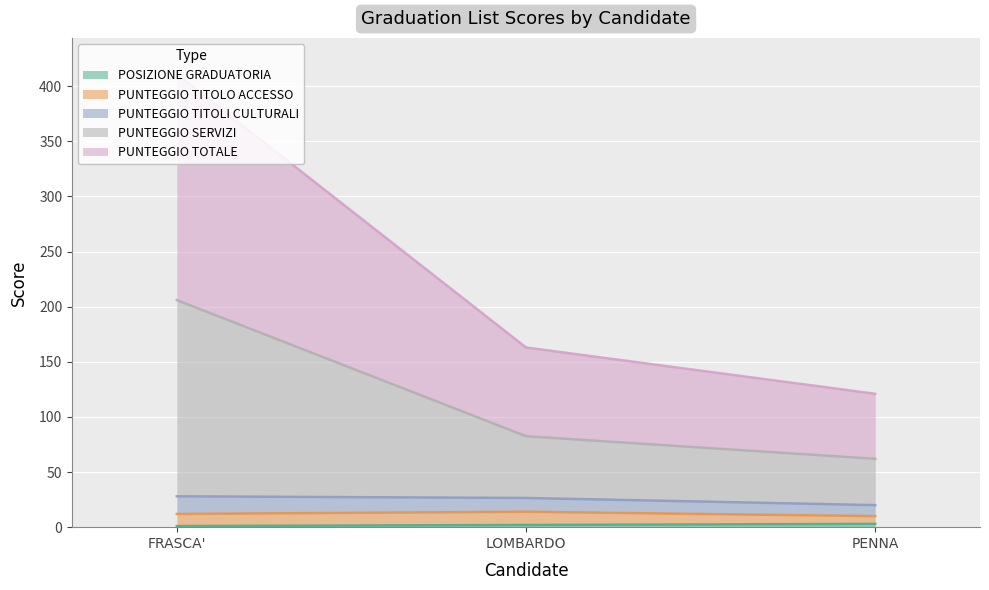

At which category is the sum across all series the highest?

FRASCA'